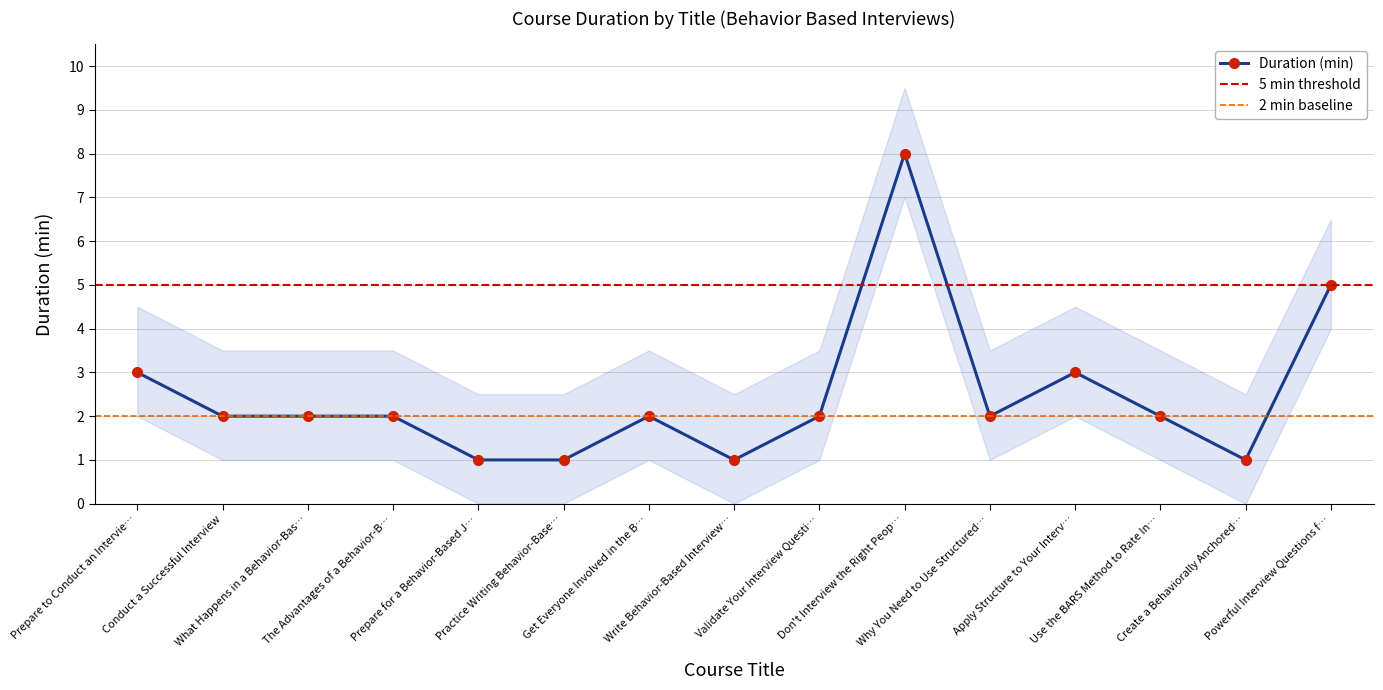

Does the chart have visible grid lines?

Yes